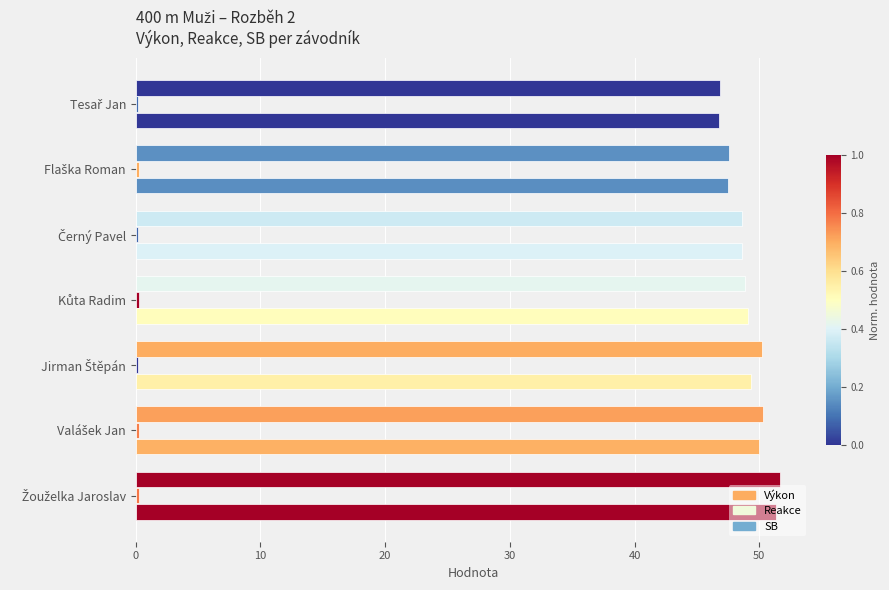

What is the minimum value shown in the chart?

0.2